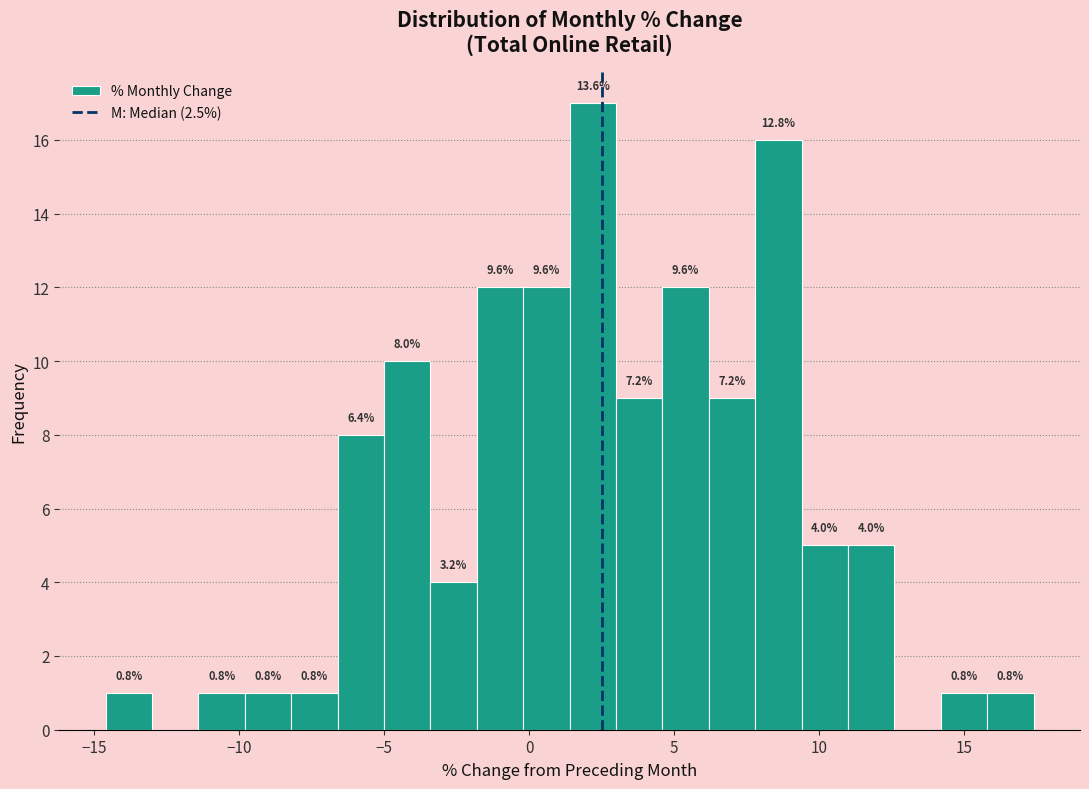

Read against the x-axis, roughly where is the centre of the tallest bar?

2.0